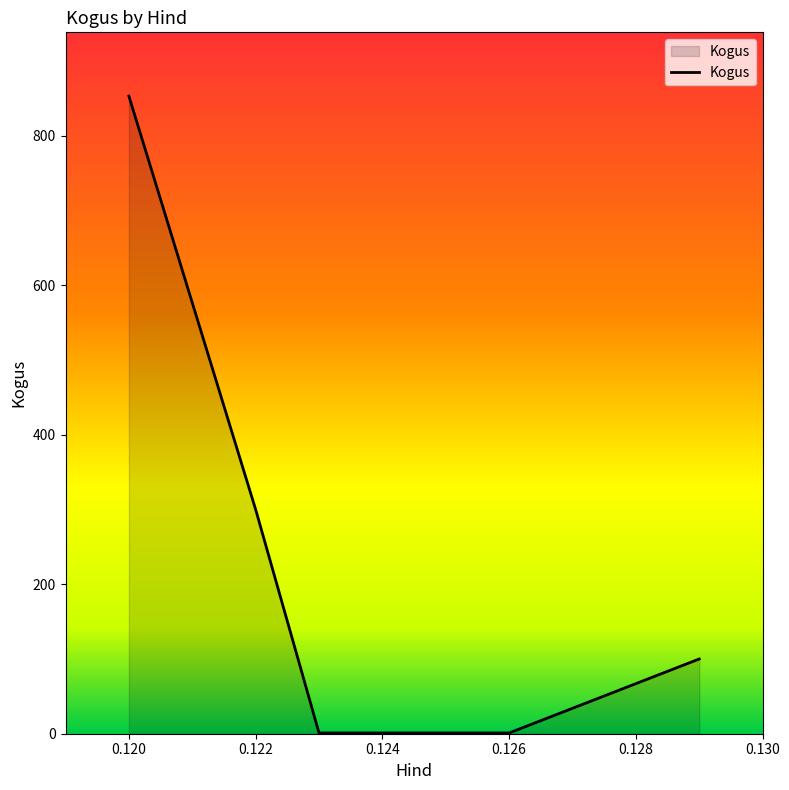

What is the difference between the second highest and second lowest values?

299